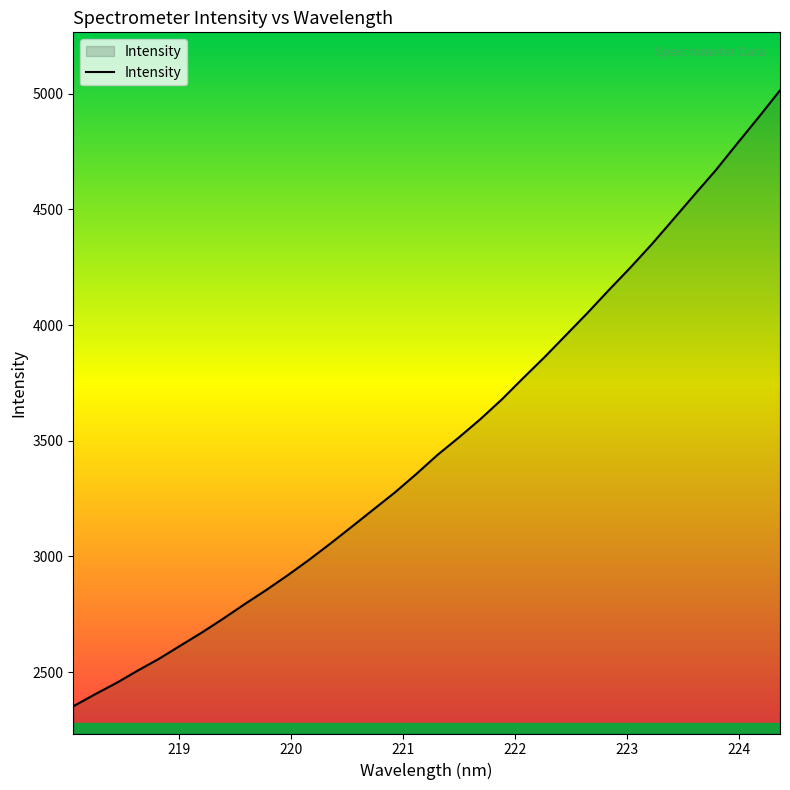

What is the minimum value shown in the chart?

2351.8